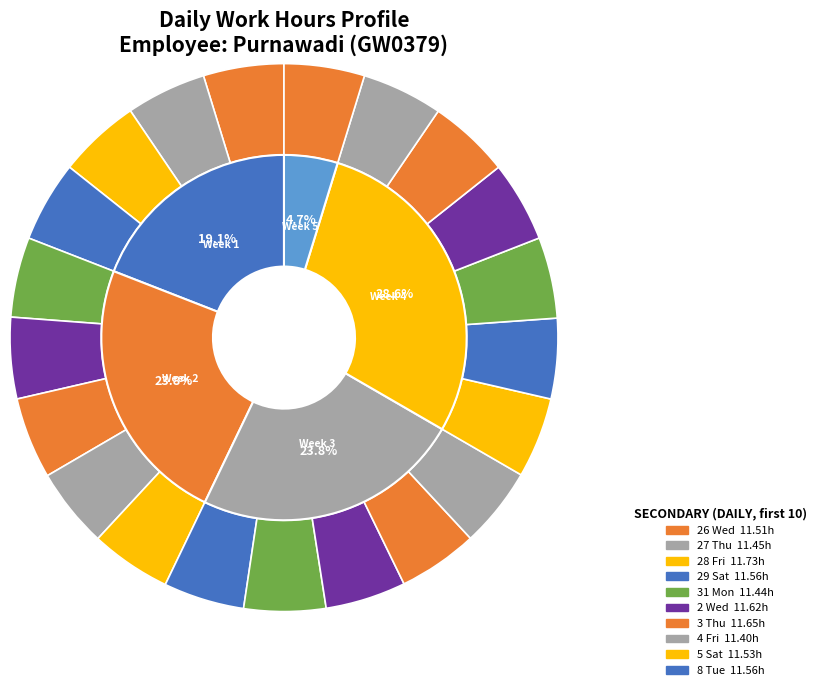

The 27 Thu slice represents 5% of the pie. True or false?

True